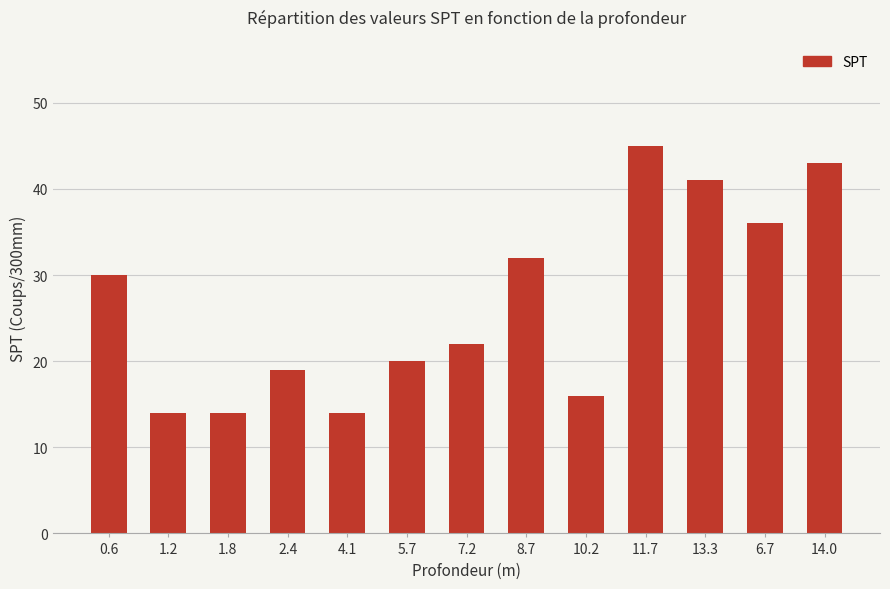

How many data points does each series have?

13